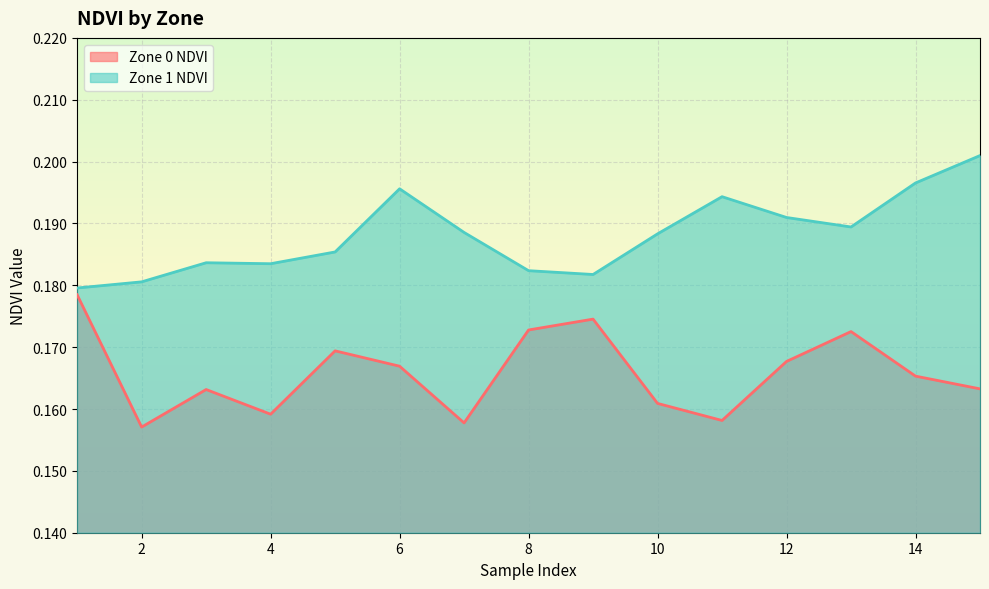

Reading right to left, extract all data points from this chart.

Zone 0 NDVI: 15=0.2	14=0.2	13=0.2	12=0.2	11=0.2	10=0.2	9=0.2	8=0.2	7=0.2	6=0.2	5=0.2	4=0.2	3=0.2	2=0.2	1=0.2
Zone 1 NDVI: 15=0.2	14=0.2	13=0.2	12=0.2	11=0.2	10=0.2	9=0.2	8=0.2	7=0.2	6=0.2	5=0.2	4=0.2	3=0.2	2=0.2	1=0.2